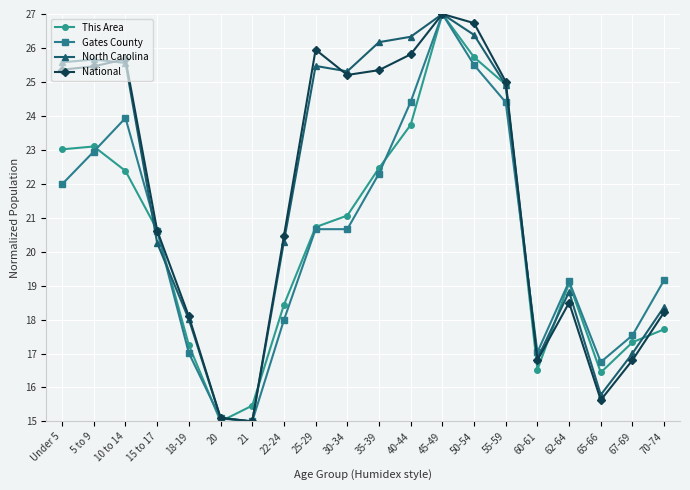

Which series changed the most between 62-64 and 67-69?

North Carolina